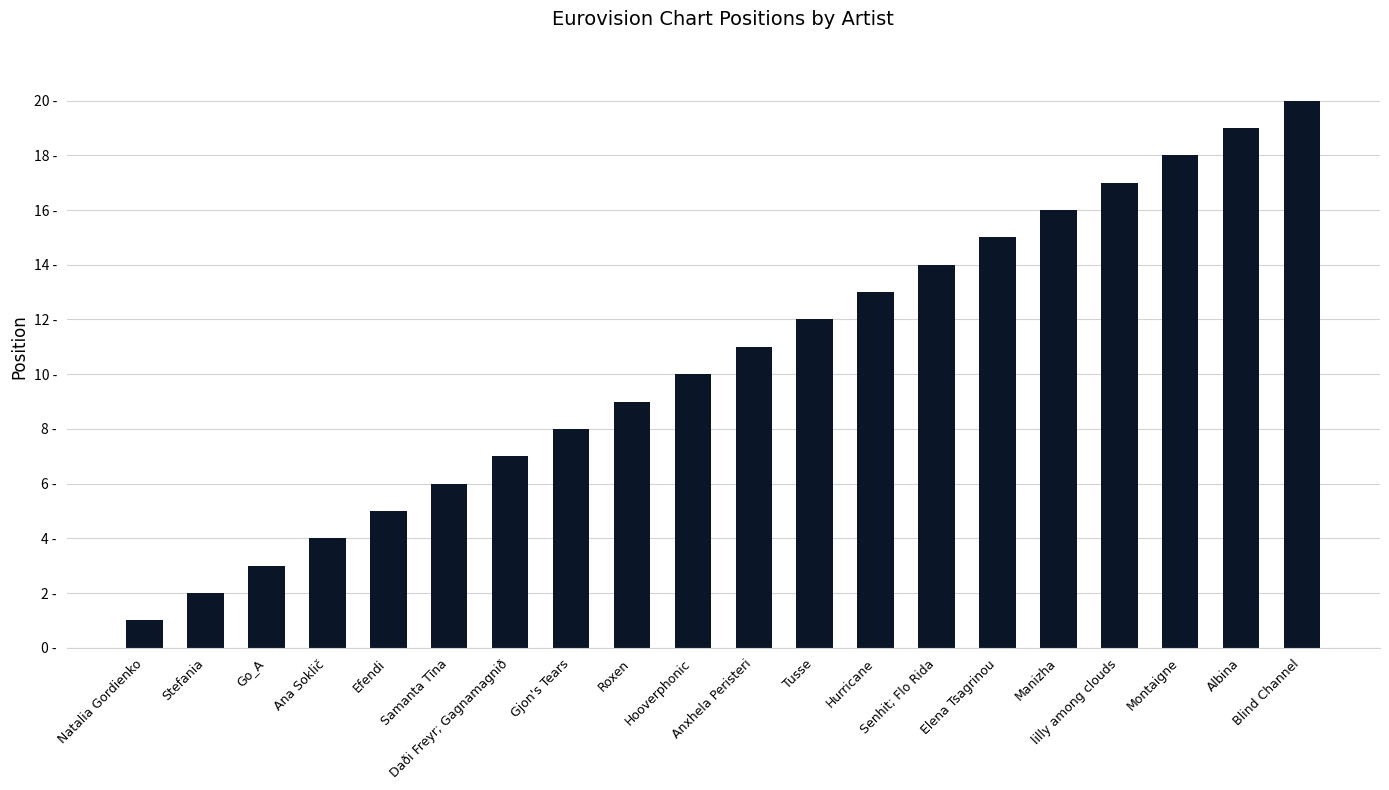

At which label does the data first exceed 11?

Tusse